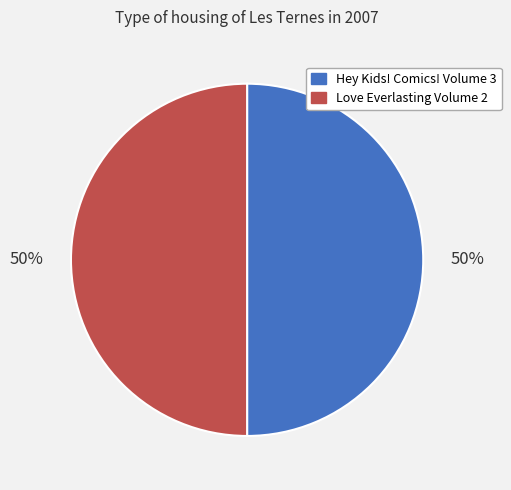

True or false: Hey Kids! Comics! Volume 3 accounts for 50% of the total.

True